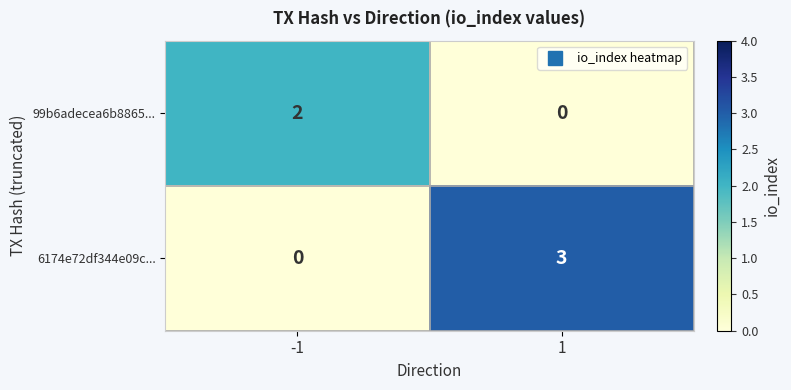

What is the difference between the 6174e72df344e09c... values at 1 and -1?

3